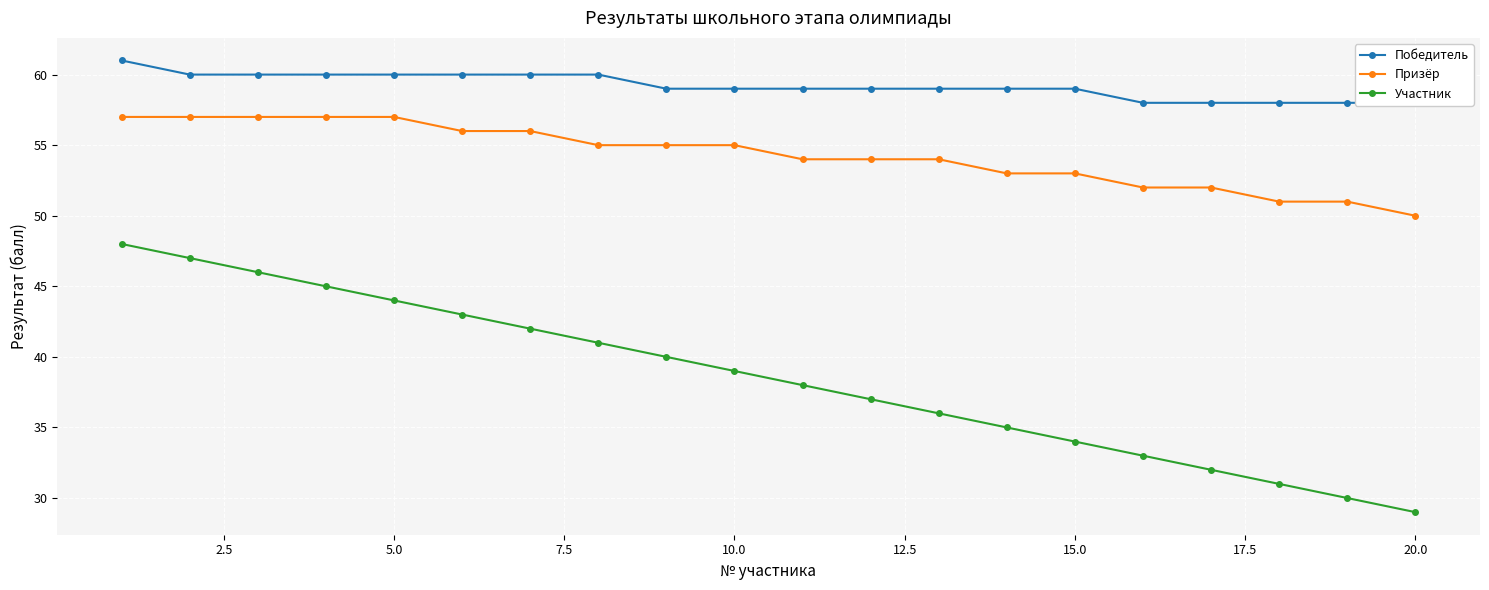

Is it true that Участник equals 66 at 15.0?

False